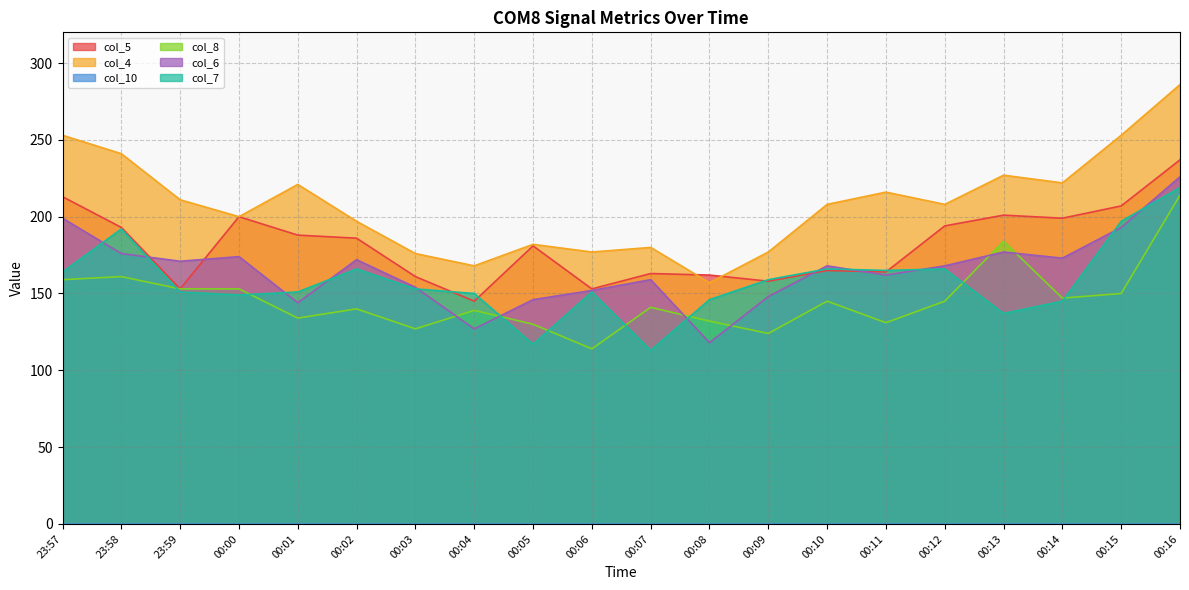

Which series has the largest range (max minus min)?

col_4